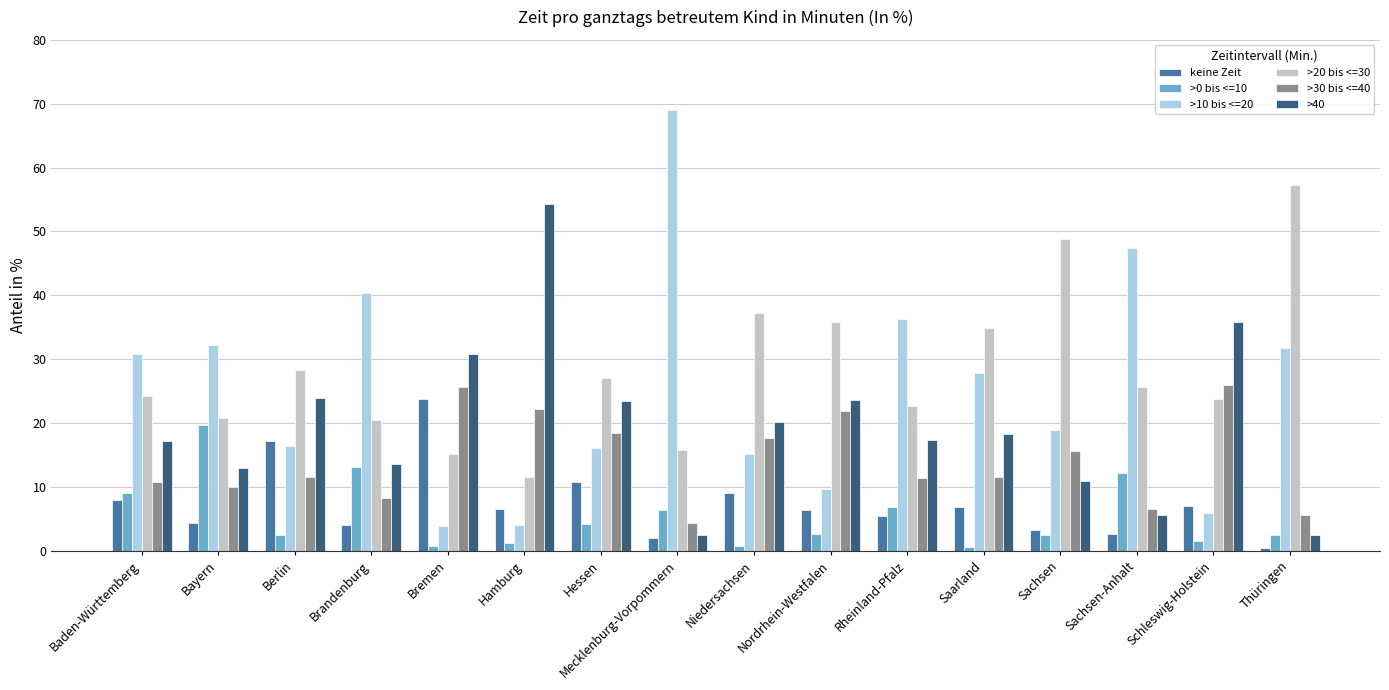

Which series has the largest range (max minus min)?

>10 bis <=20